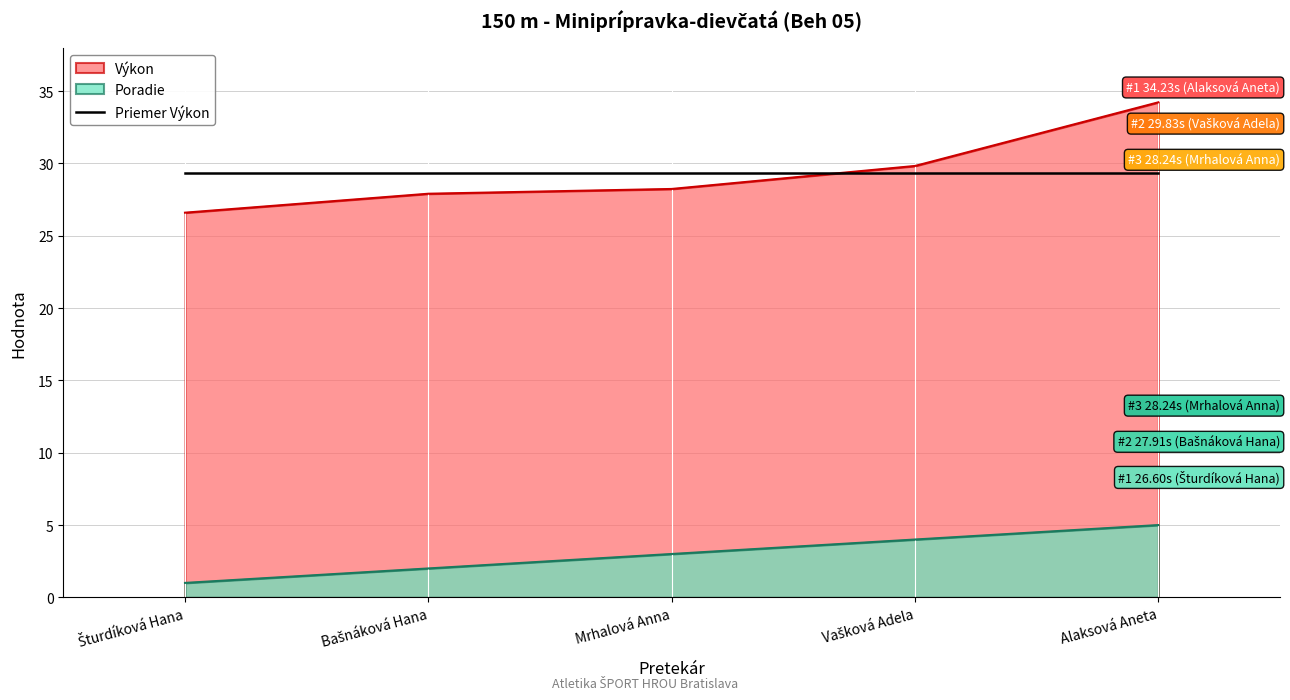

What is the difference between the Poradie values at Šturdíková Hana and Mrhalová Anna?

2.0